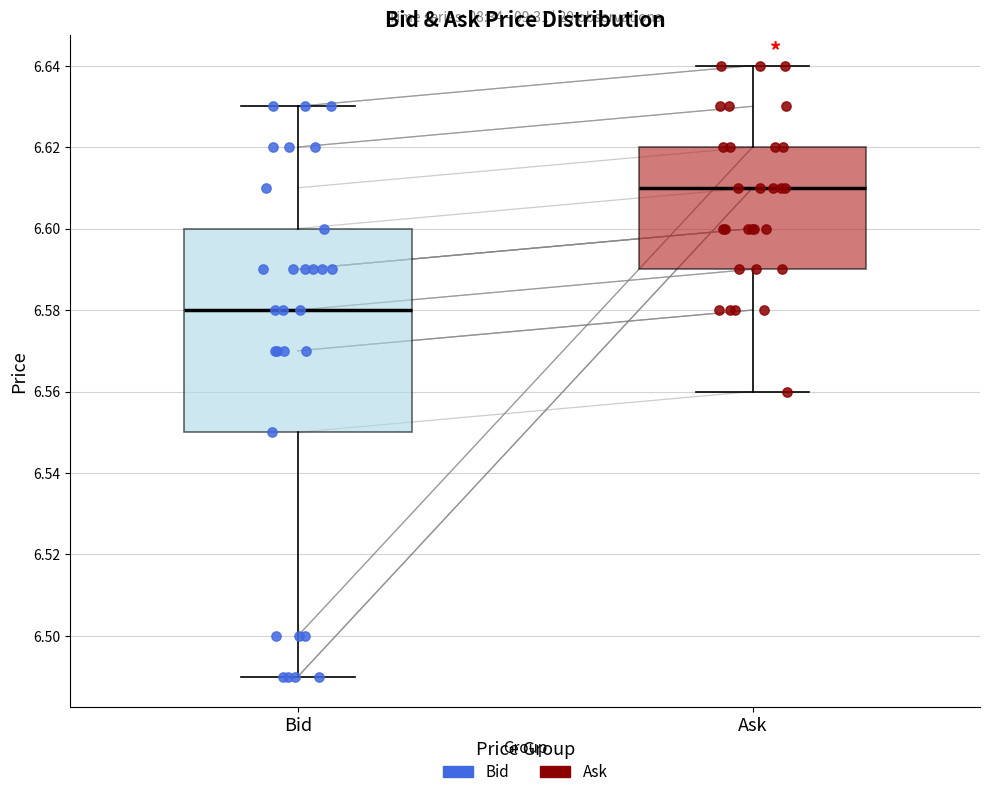

Which box has the highest median line?

Ask